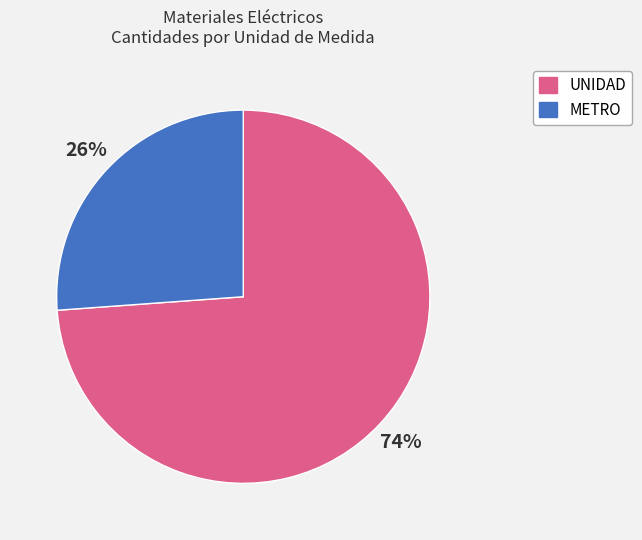

To the nearest percent, what is the combined percentage of METRO and UNIDAD?

100%